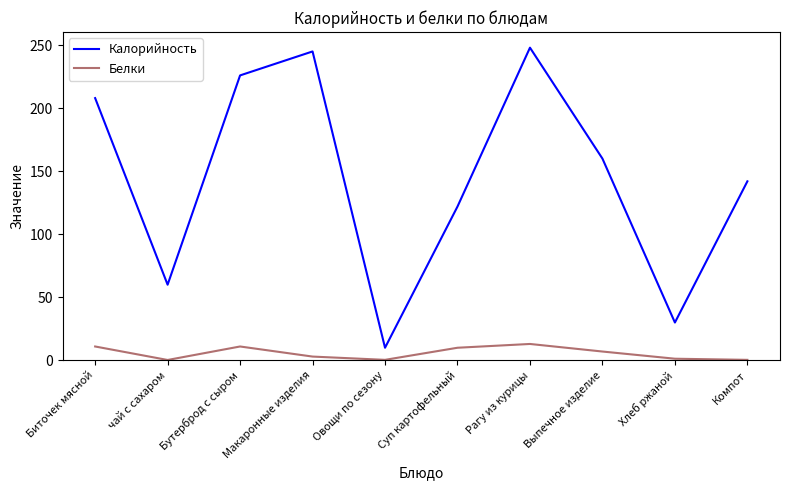

What is the average value of the Белки series?

5.7